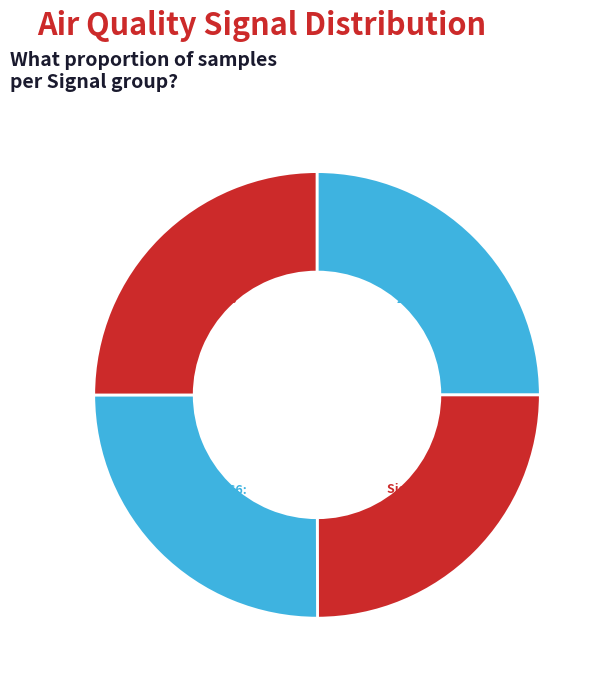

What is the ratio of the value at Signal -65 to the value at Signal -63?

1.0